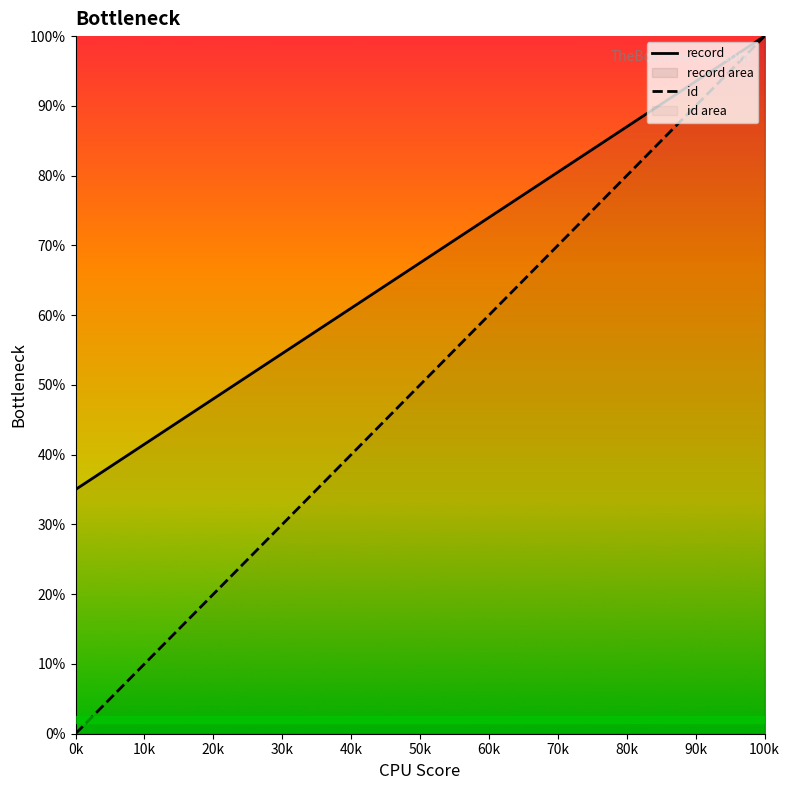

Which series has the widest spread of values?

id